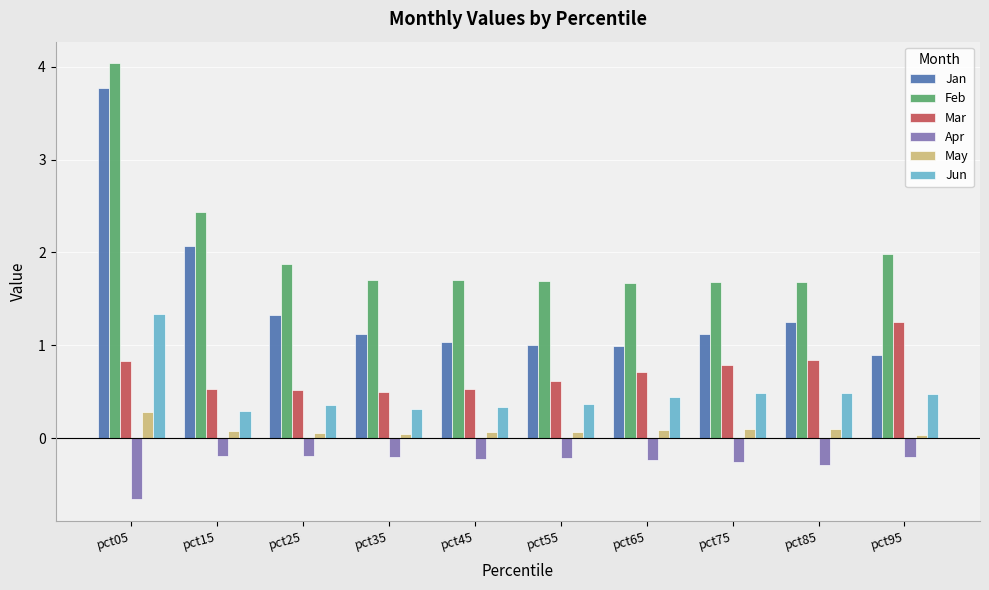

Which series has the largest range (max minus min)?

Jan